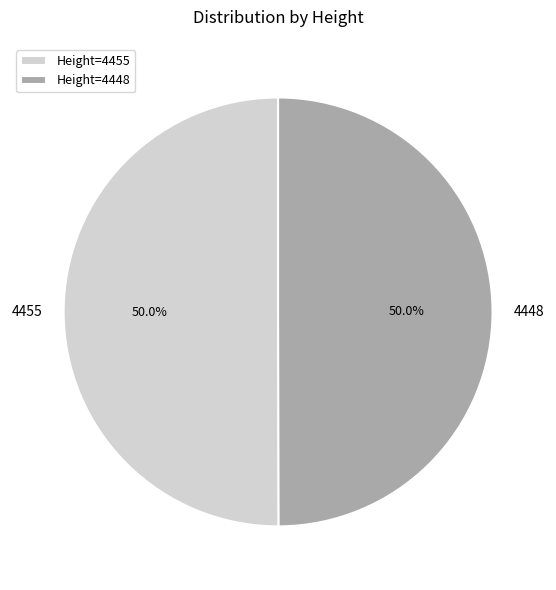

Approximately how many times larger is the value at 4448 compared to 4455?

1.0